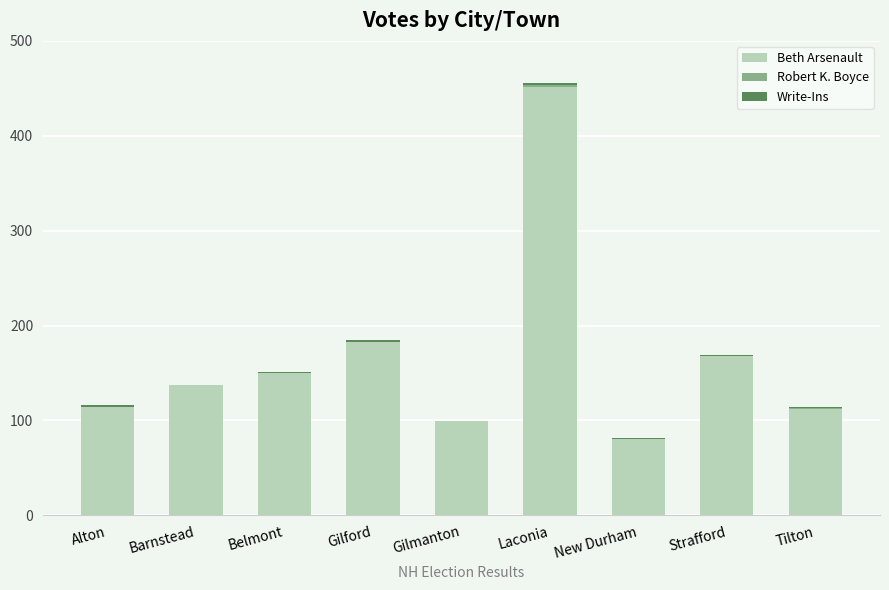

What is the sum of all Beth Arsenault values?

1494